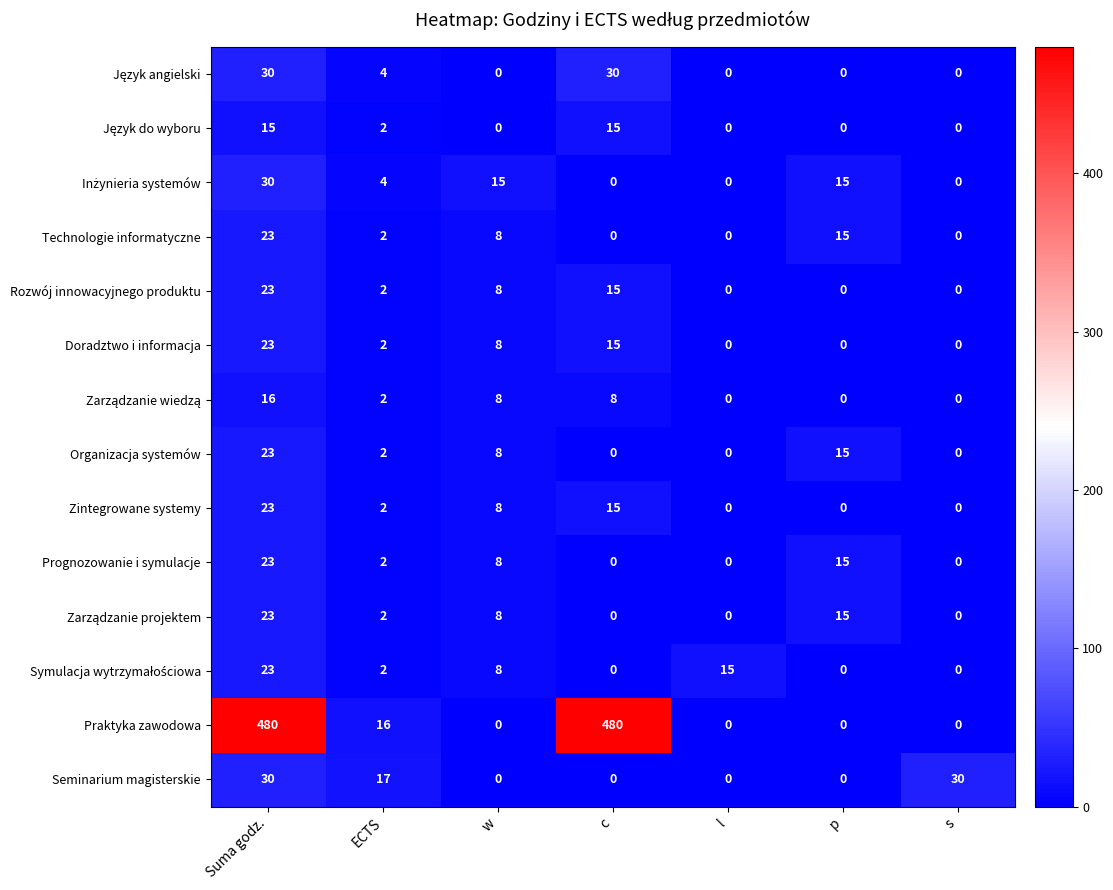

How many positive values does the Technologie informatyczne series have?

4